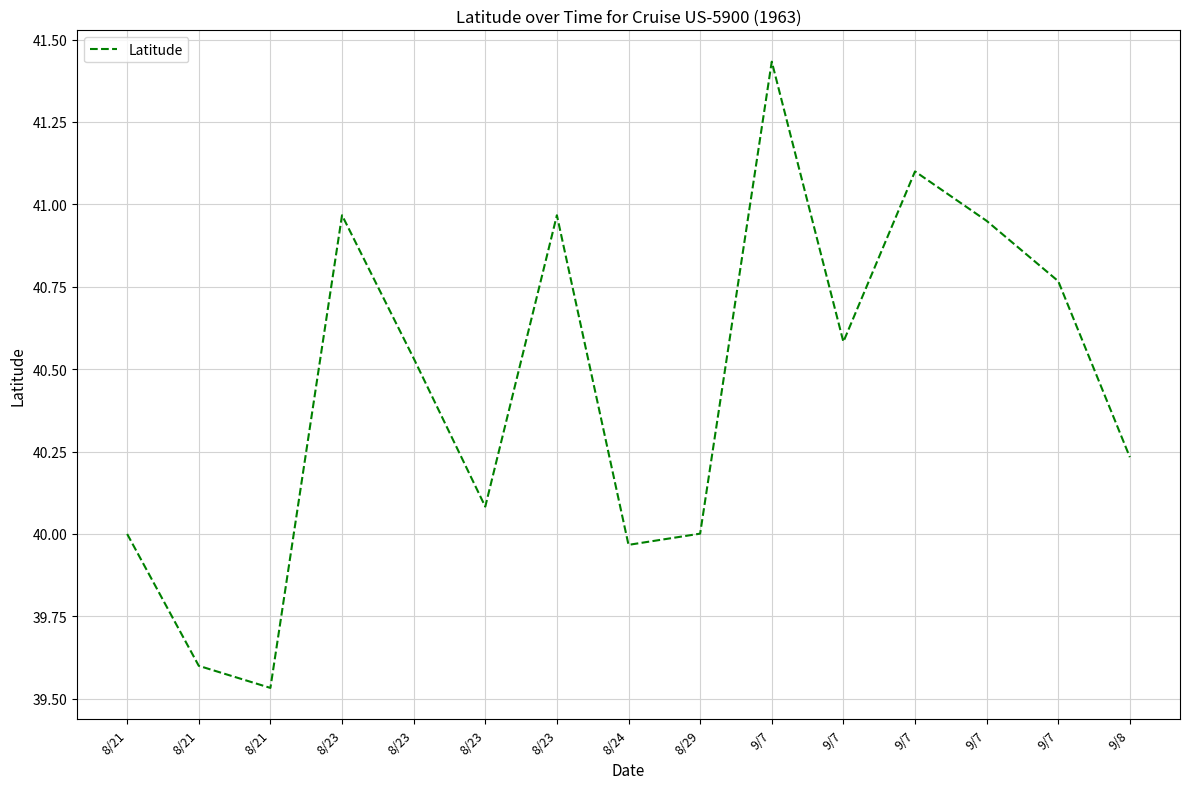

Where is the data nearest to the value 40?

8/21